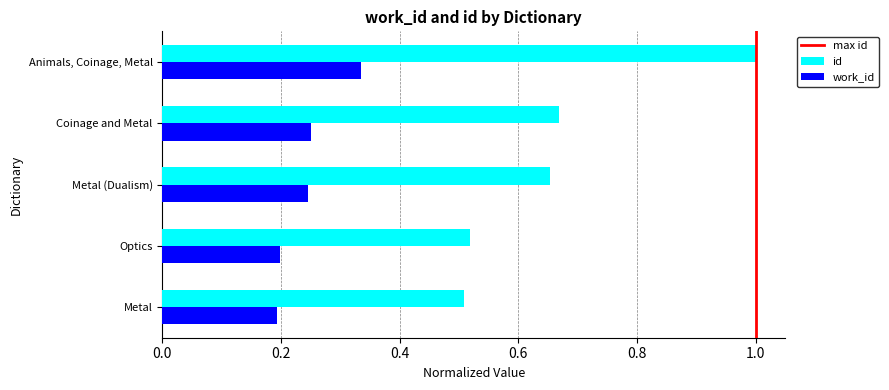

Which label corresponds to the largest value in the chart?

Animals, Coinage, Metal